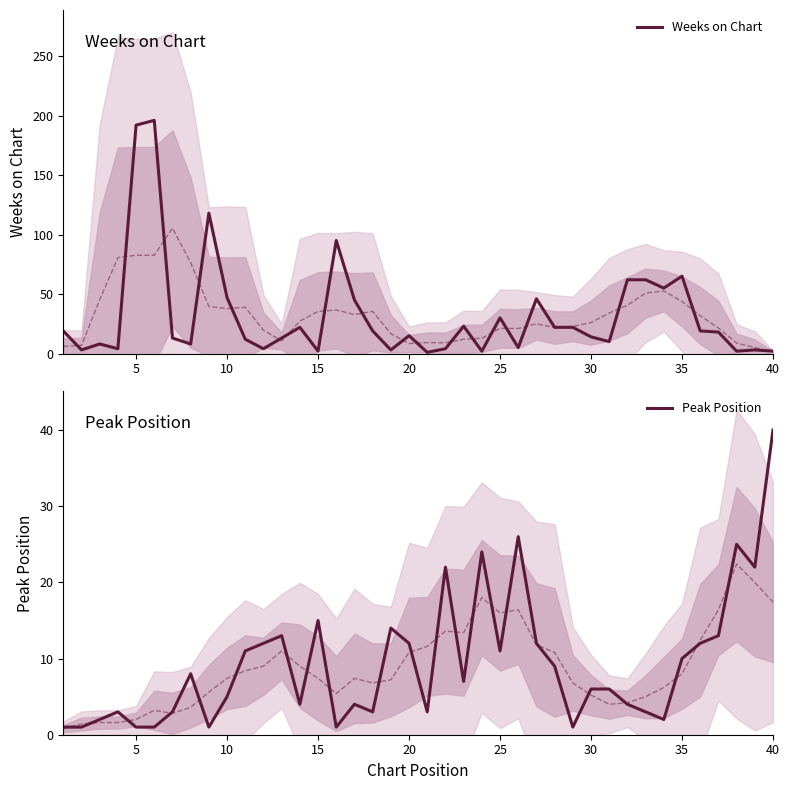

True or false: Weeks on Chart has more than 0 points higher than both neighbors.

True